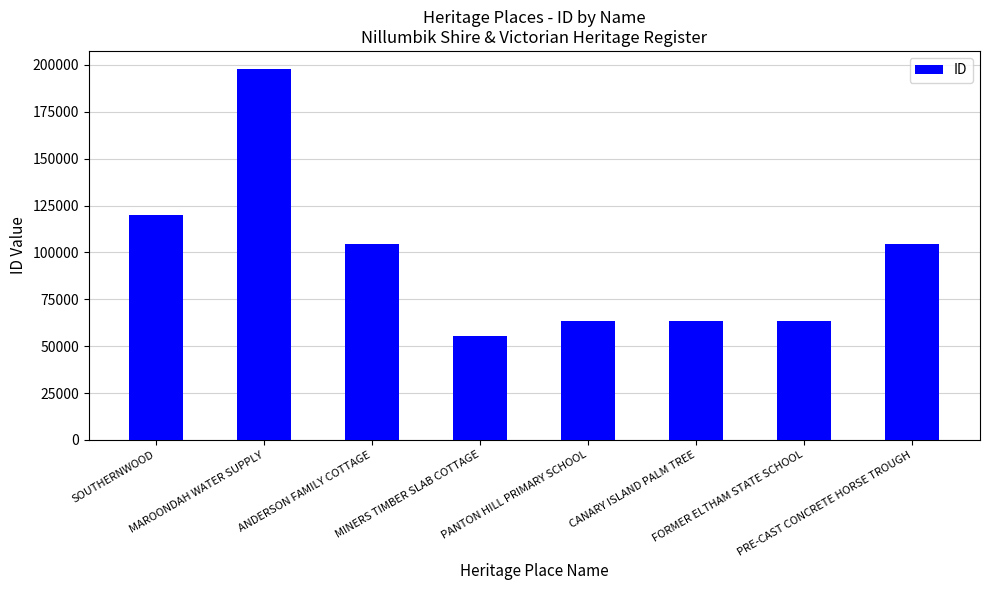

What is the minimum value shown in the chart?

55322